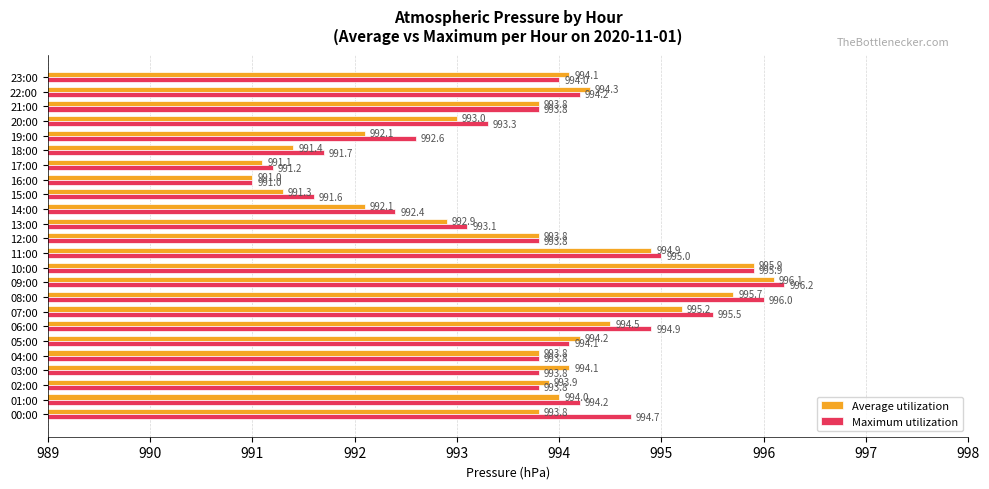

True or false: Maximum utilization has a value of 1465.1 at 11:00.

False